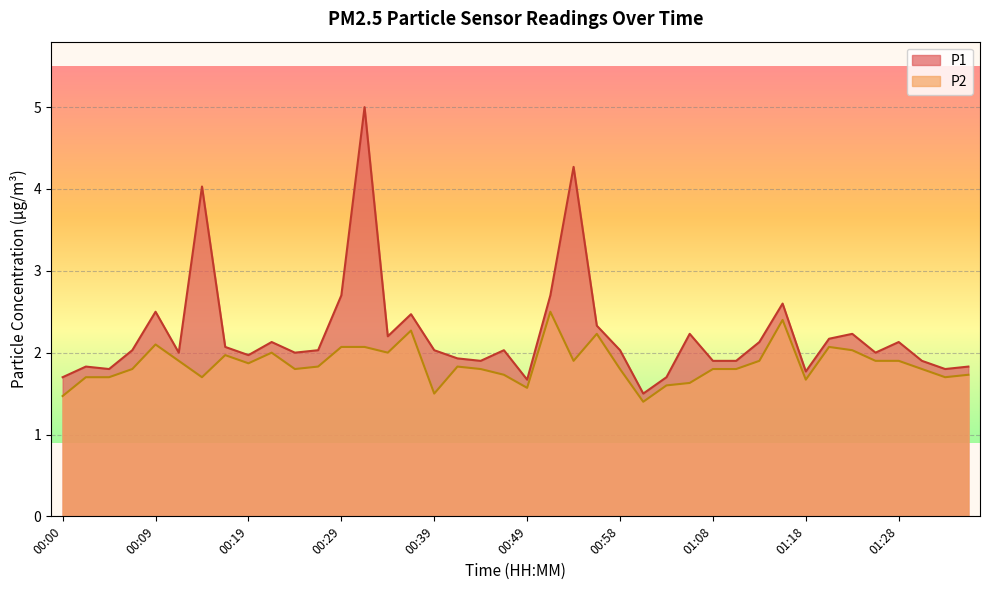

Between 00:05 and 01:28, which series saw the biggest shift?

P1